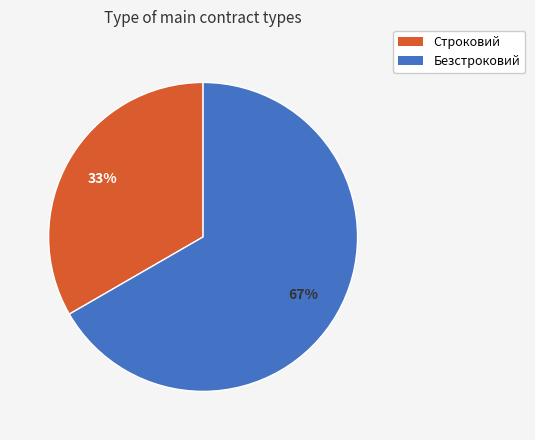

Combined, do Строковий and Безстроковий account for over 50%?

Yes